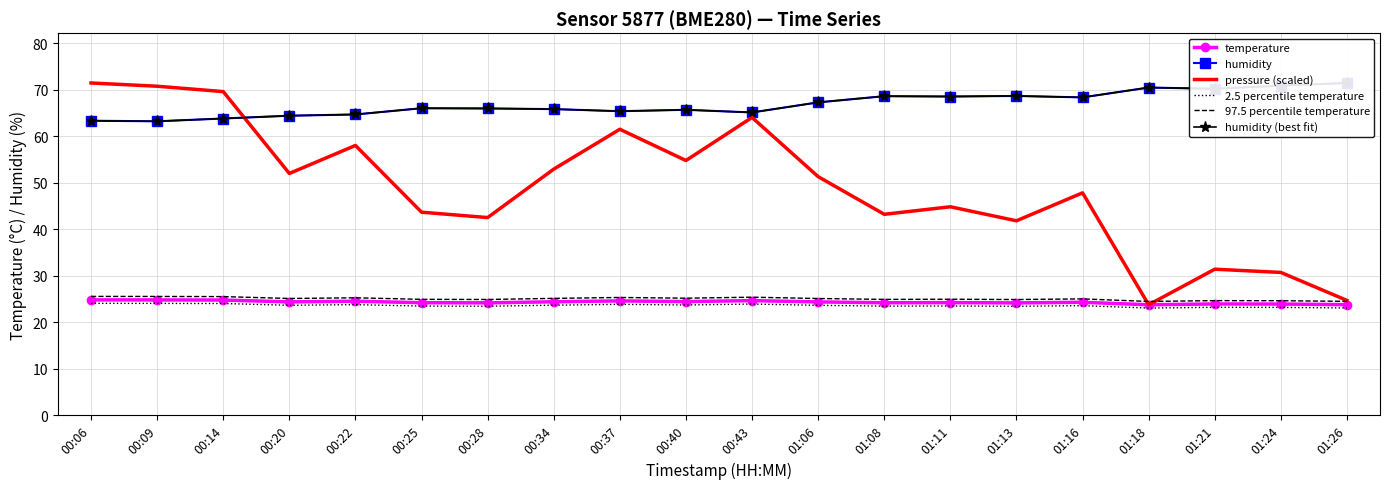

What is the lowest value of the pressure (scaled) series?

23.7